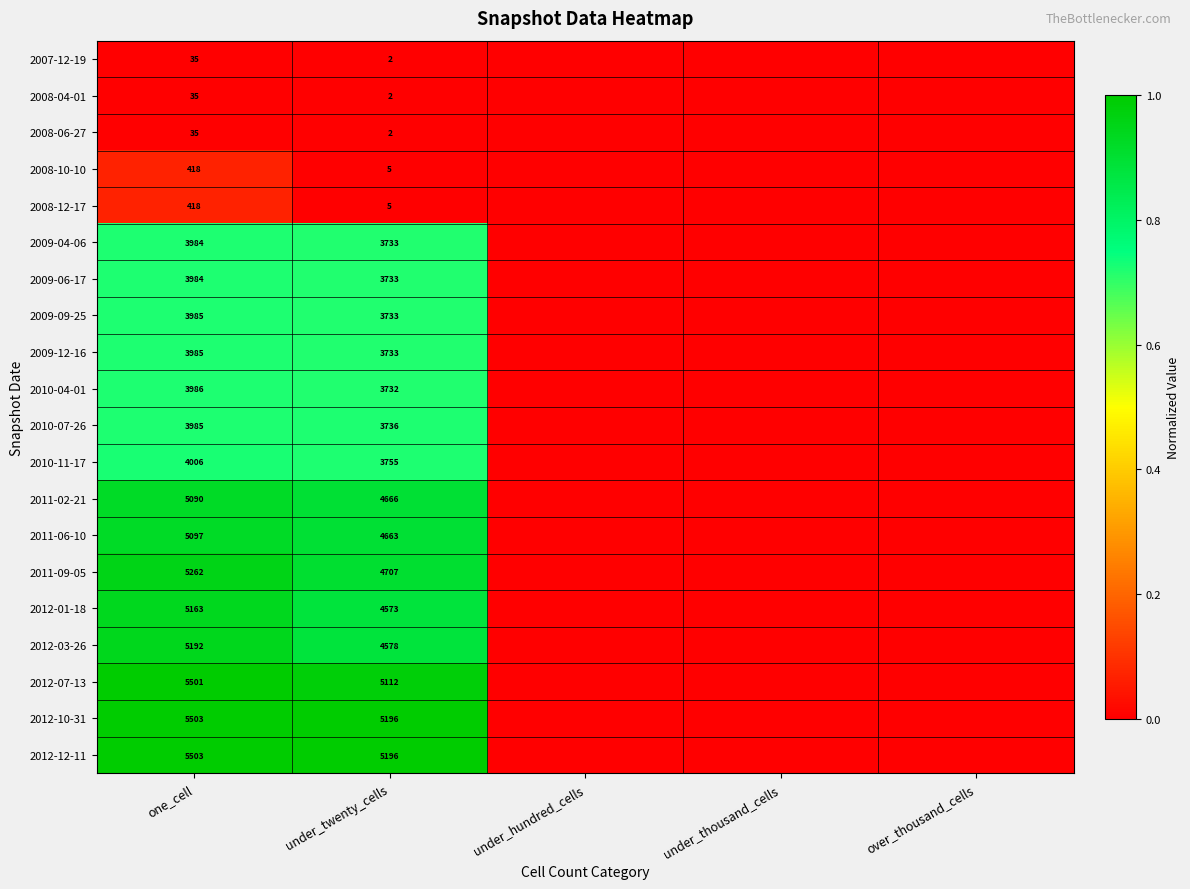

What is the spread (max minus min) of values at under_twenty_cells?

5194